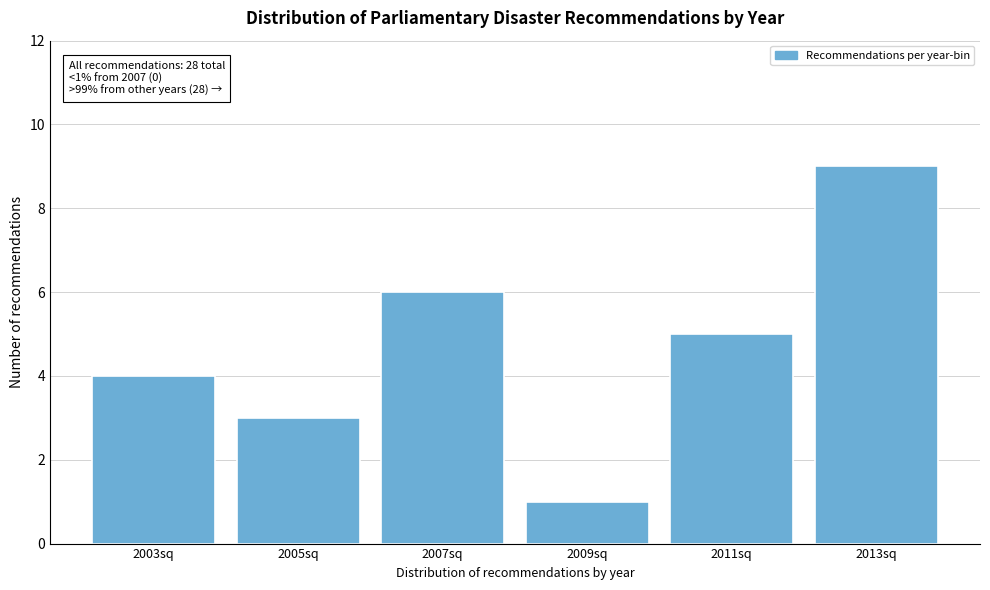

Reading left to right, transcribe all the data shown in this chart.

2003sq=4	2005sq=3	2007sq=6	2009sq=1	2011sq=5	2013sq=9